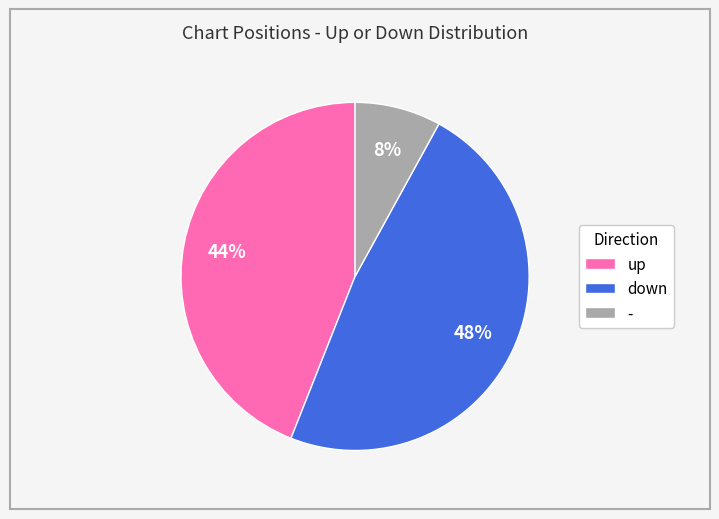

To the nearest percent, what is the difference between the down and - slice percentages?

40%